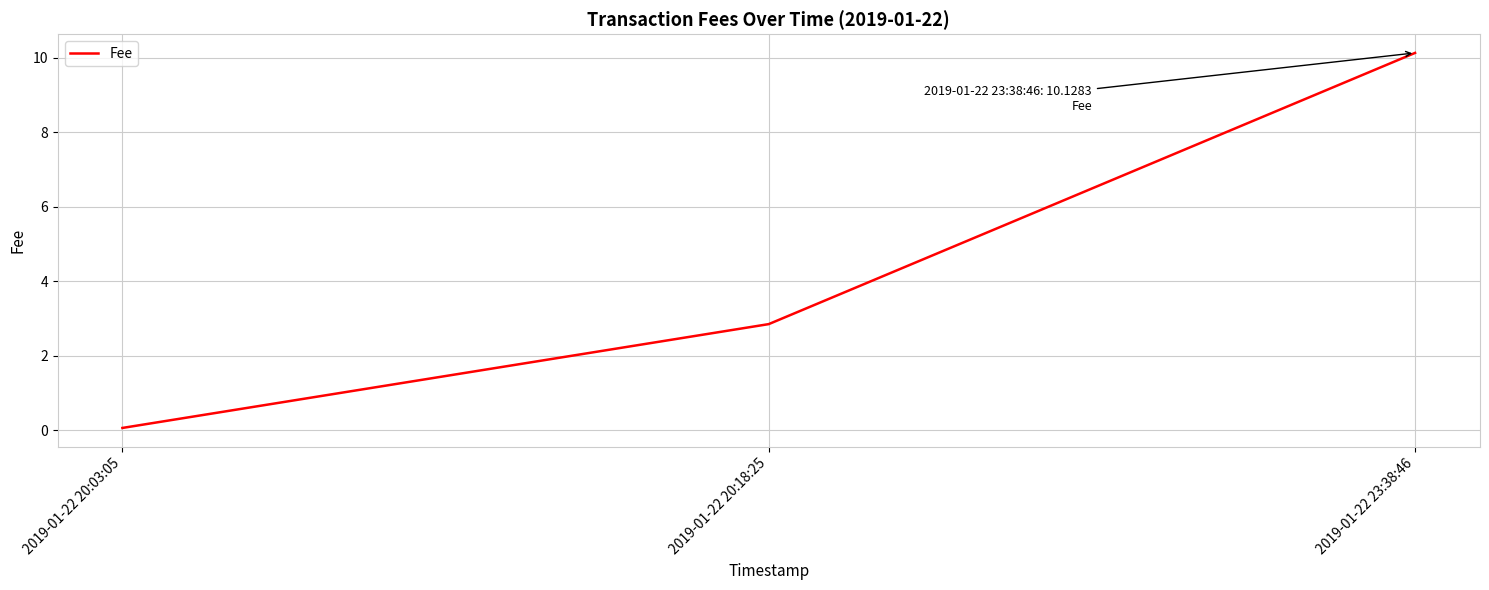

Is it true that the value at 2019-01-22 23:38:46 is 15.1?

False